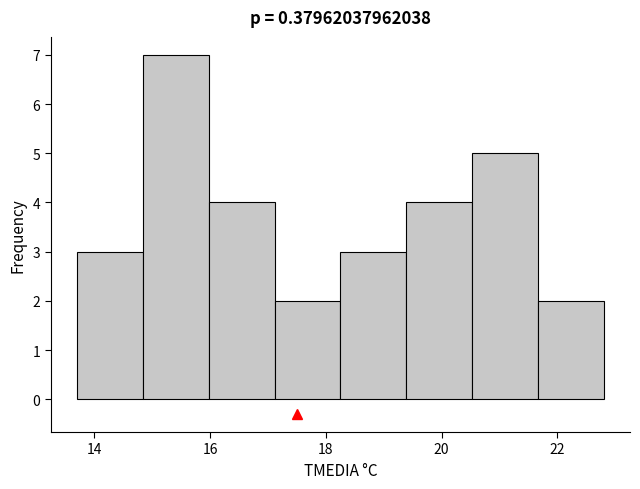

How tall is the bar that spans 20.6 to 21.6 on the x-axis? Neither the bar edges nor the heights are printed on the chart, so give them approximately, as read against the axes.

5